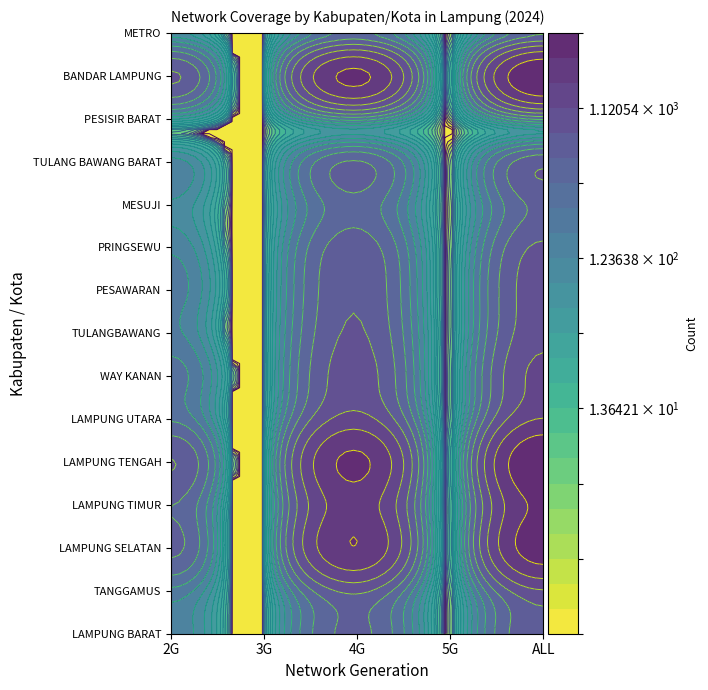

What is the difference between the highest and lowest values at 4G?

2233